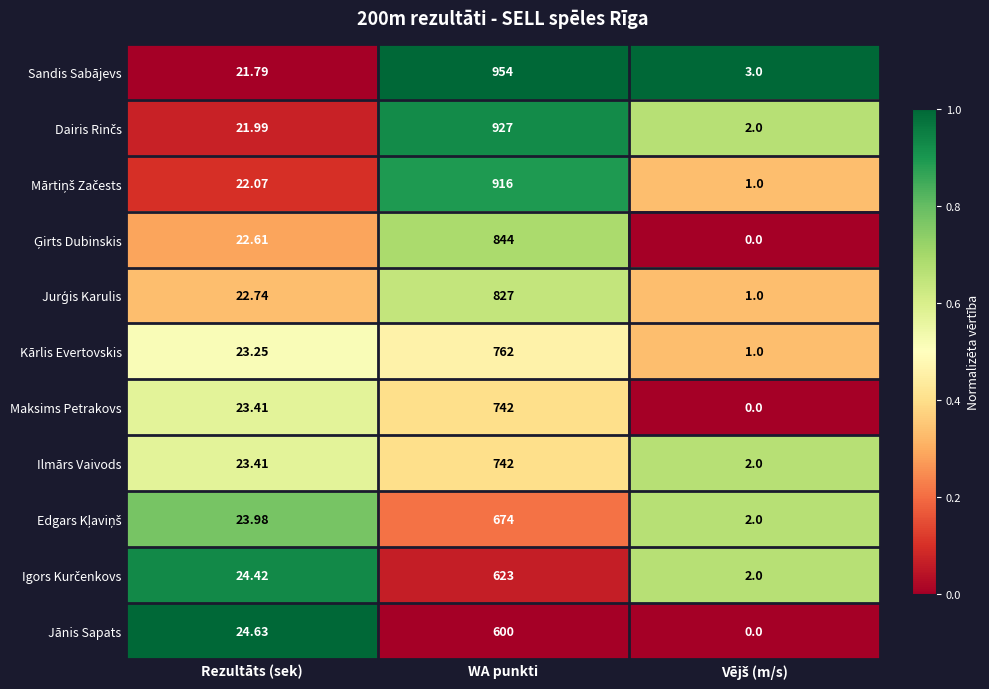

Which label corresponds to the largest value in the chart?

WA punkti